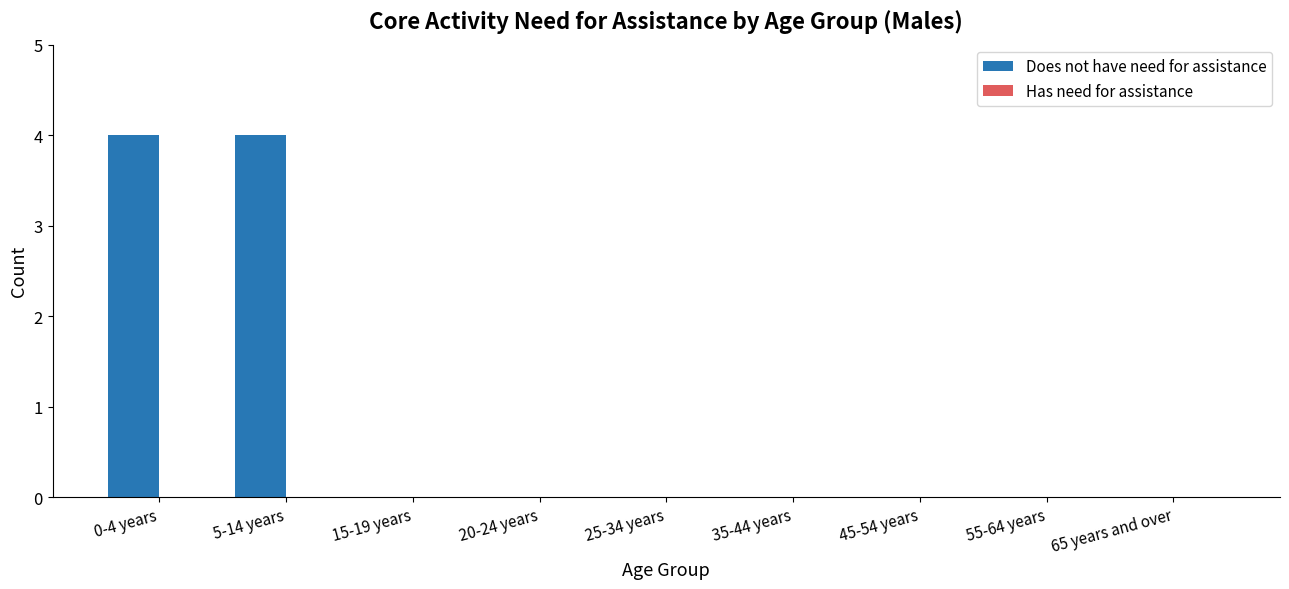

Is it true that the value at 55-64 years is -1?

False